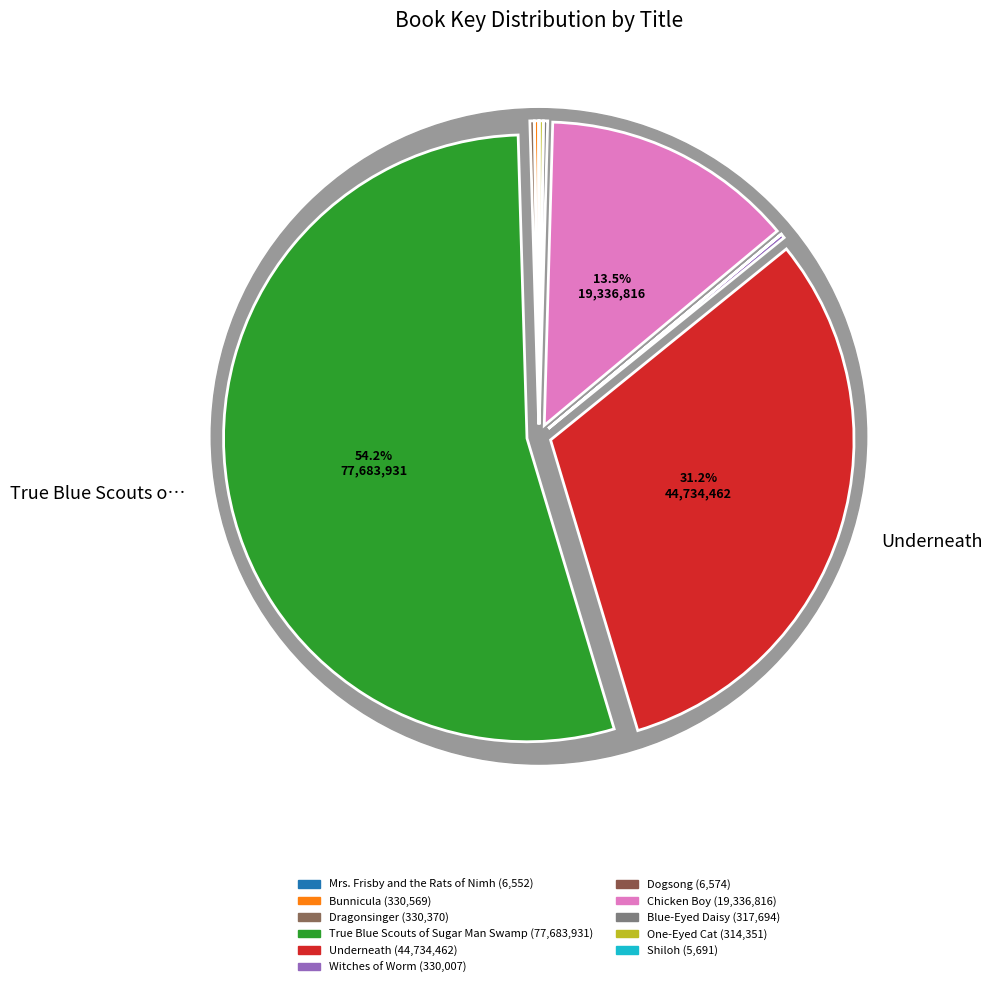

How many slices are in this pie chart?

11